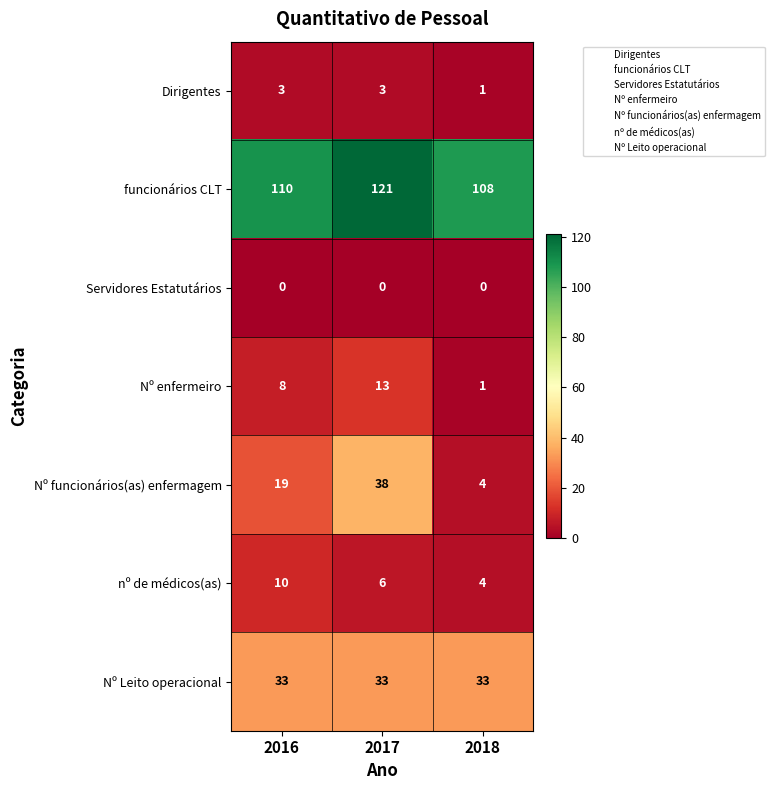

Rank the series by their maximum value, from highest to lowest.

funcionários CLT, Nº funcionários(as) enfermagem, Nº Leito operacional, Nº enfermeiro, nº de médicos(as), Dirigentes, Servidores Estatutários